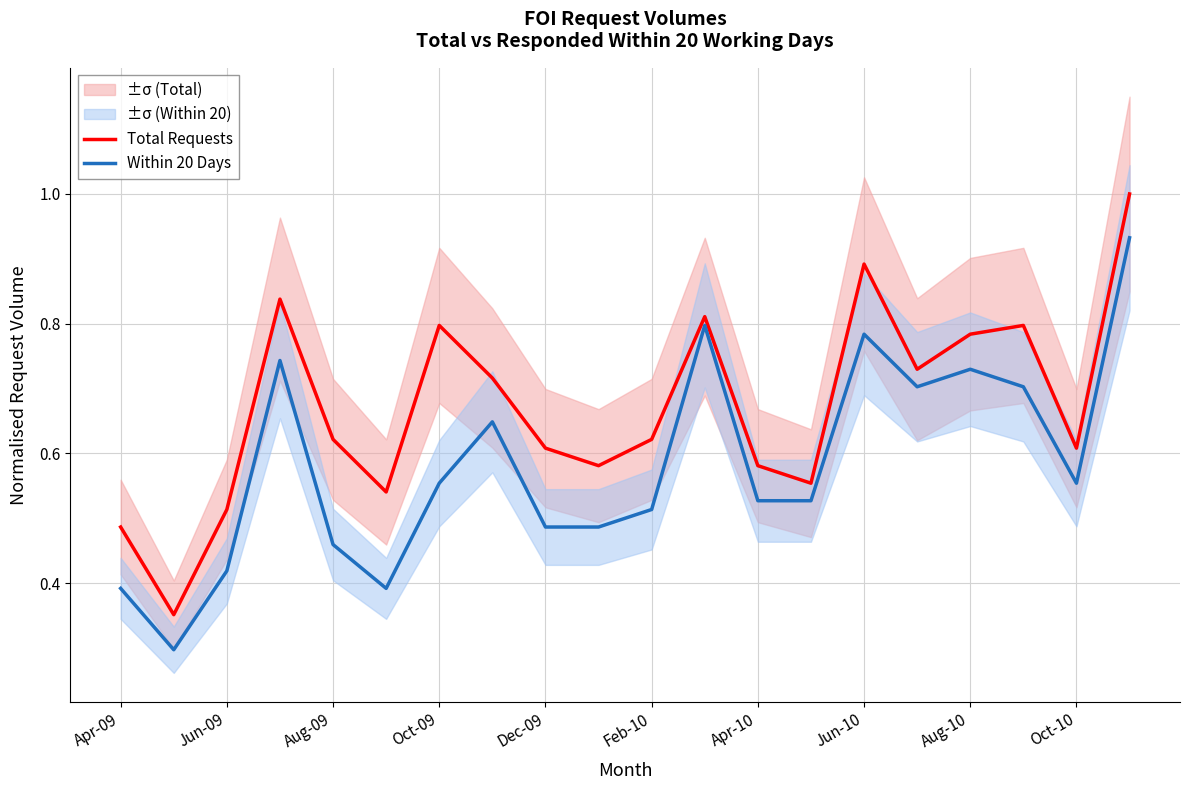

The Total Requests series shows 1.1 at Feb-10. True or false?

False